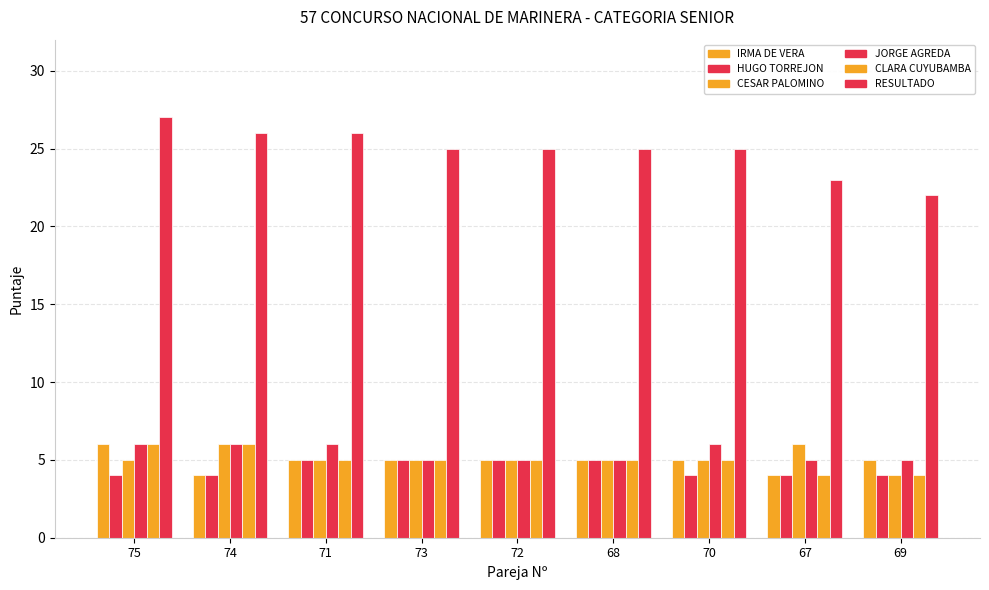

How many groups of bars are there?

9